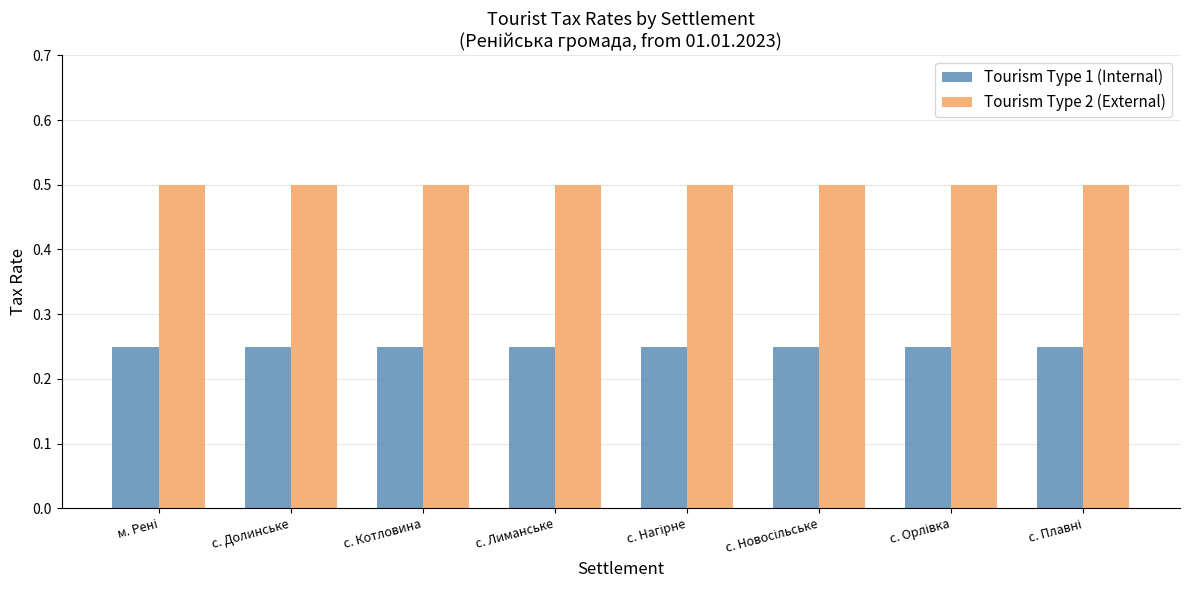

Is it true that Tourism Type 2 (External) equals 0.5 at с. Лиманське?

True